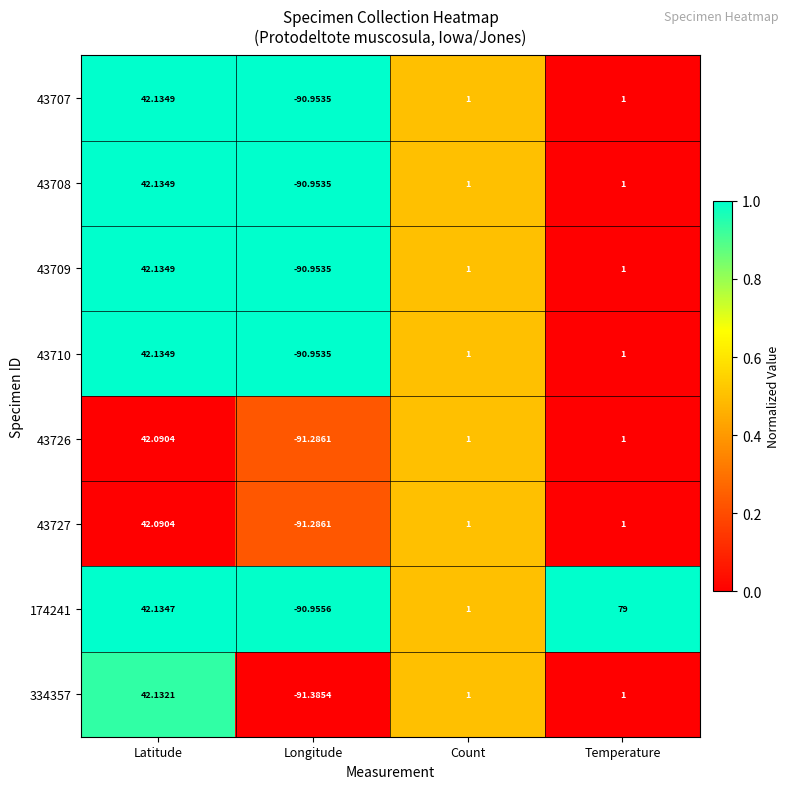

Which label corresponds to the smallest value in the chart?

Longitude